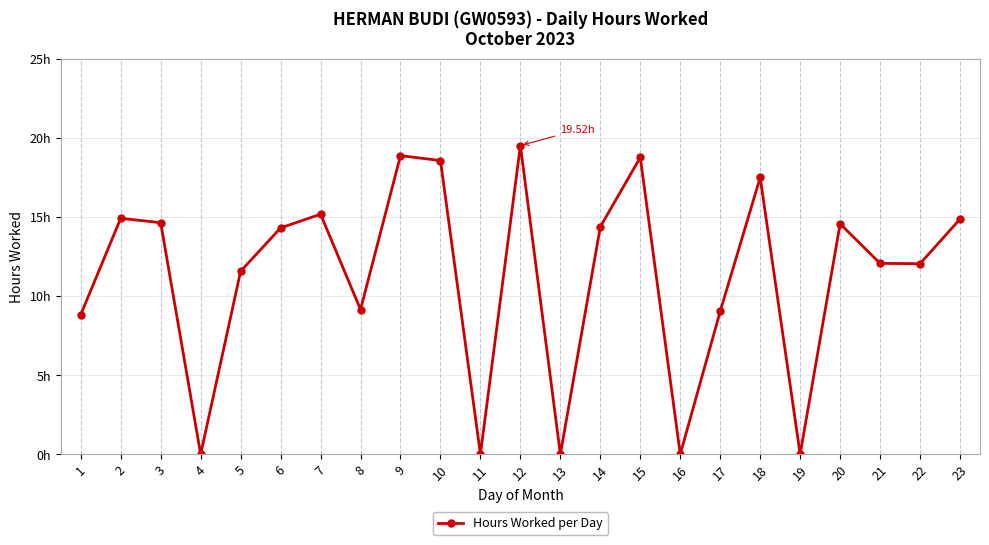

Reading left to right, extract all data points from this chart.

1=8.8	2=14.9	3=14.6	4=0.0	5=11.6	6=14.3	7=15.2	8=9.2	9=18.9	10=18.6	11=0.0	12=19.5	13=0.0	14=14.4	15=18.8	16=0.0	17=9.0	18=17.5	19=0.0	20=14.6	21=12.1	22=12.1	23=14.9